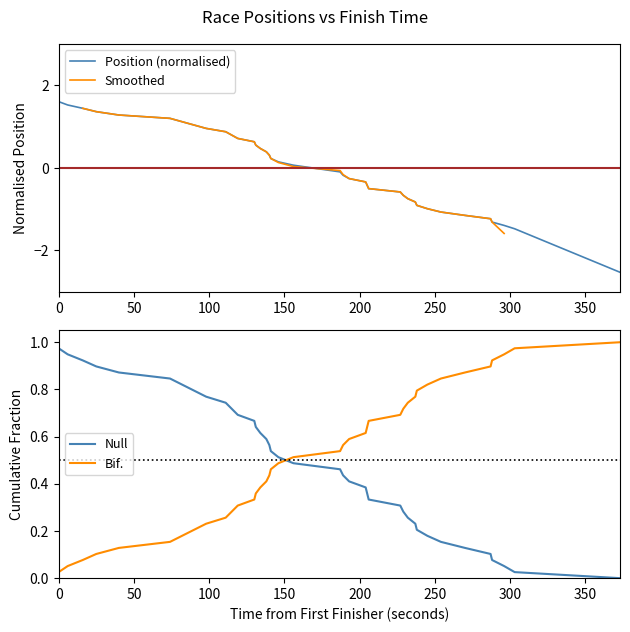

How many values exceed 0?

20